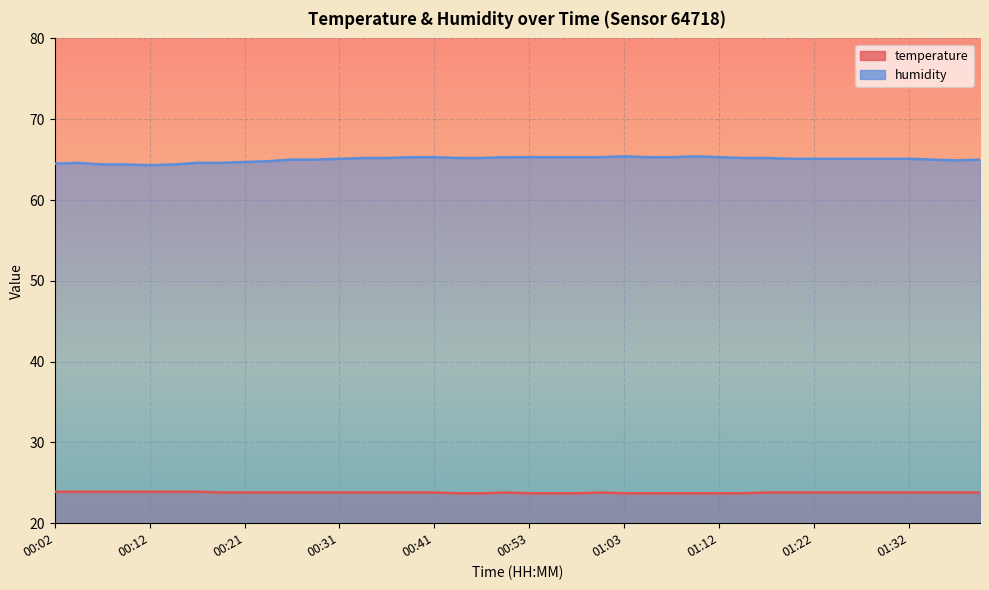

At which category does humidity reach its first local valley?

00:12